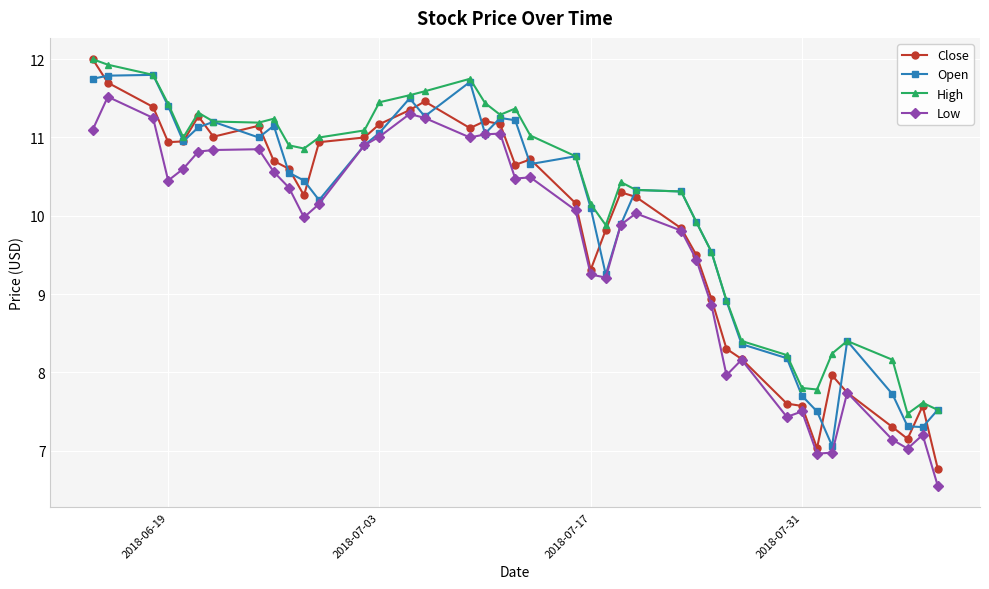

What is the highest value of the Close series?

12.0